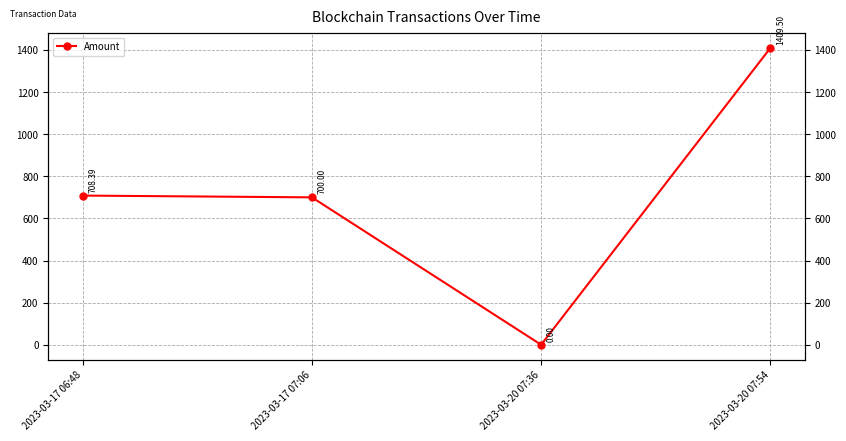

The value at 2023-03-20 07:54 is 1409.5. True or false?

True